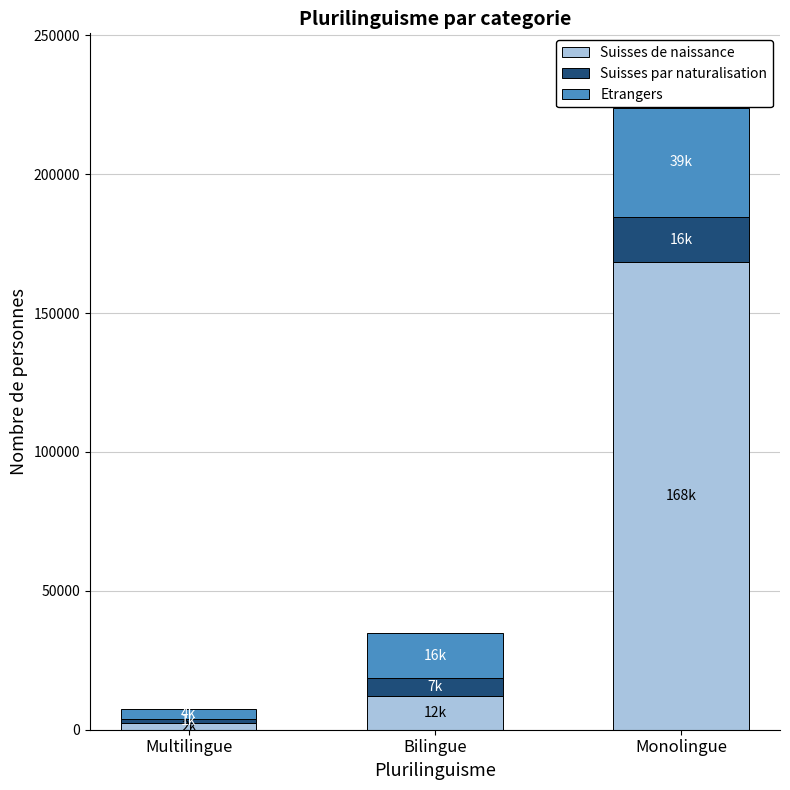

At which label does Suisses de naissance reach its minimum?

Multilingue